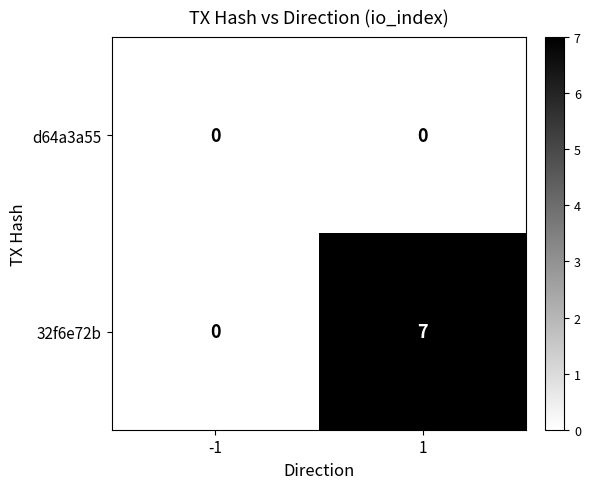

Count the number of data series in this chart.

2